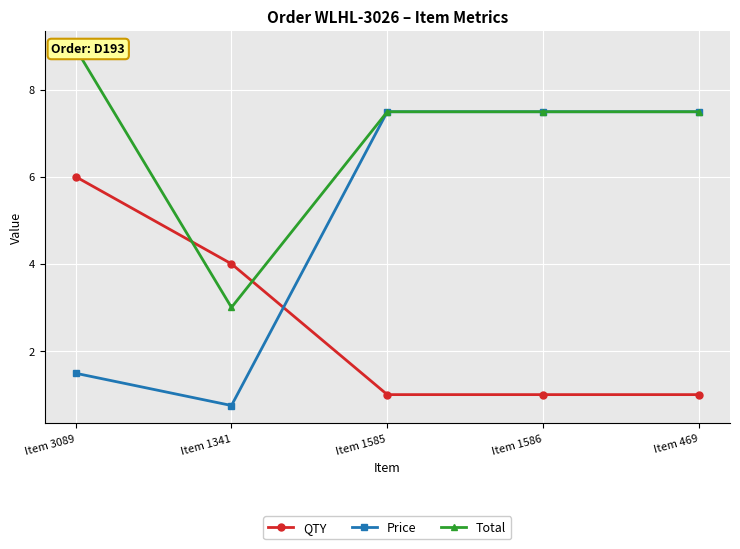

Is it true that QTY equals 4.0 at Item 1341?

True